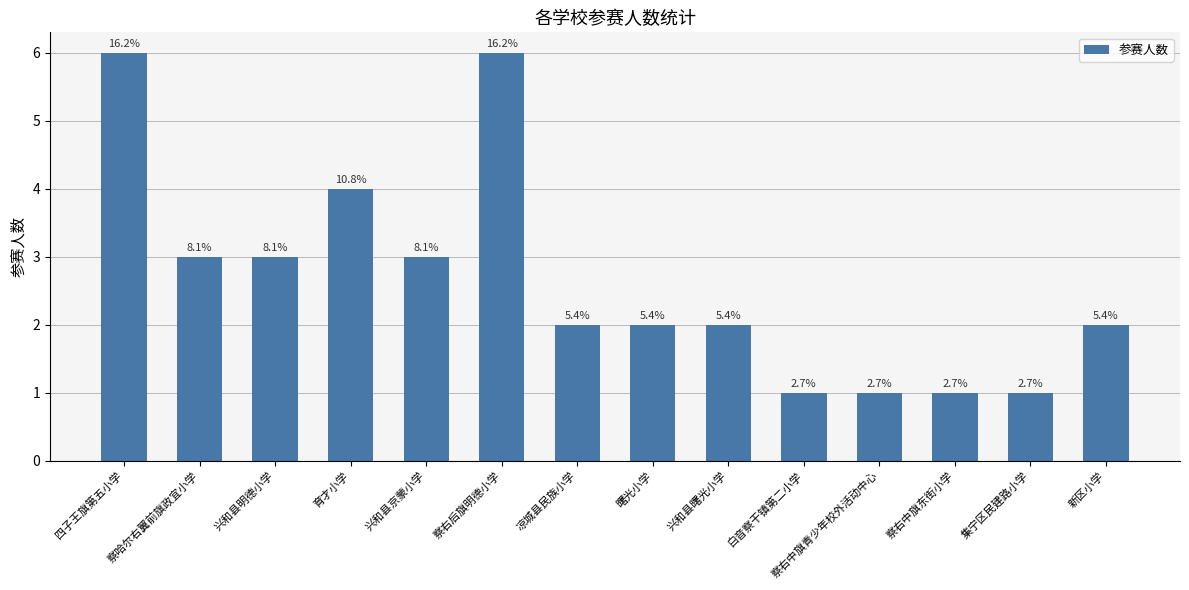

How many bars are there in total?

14